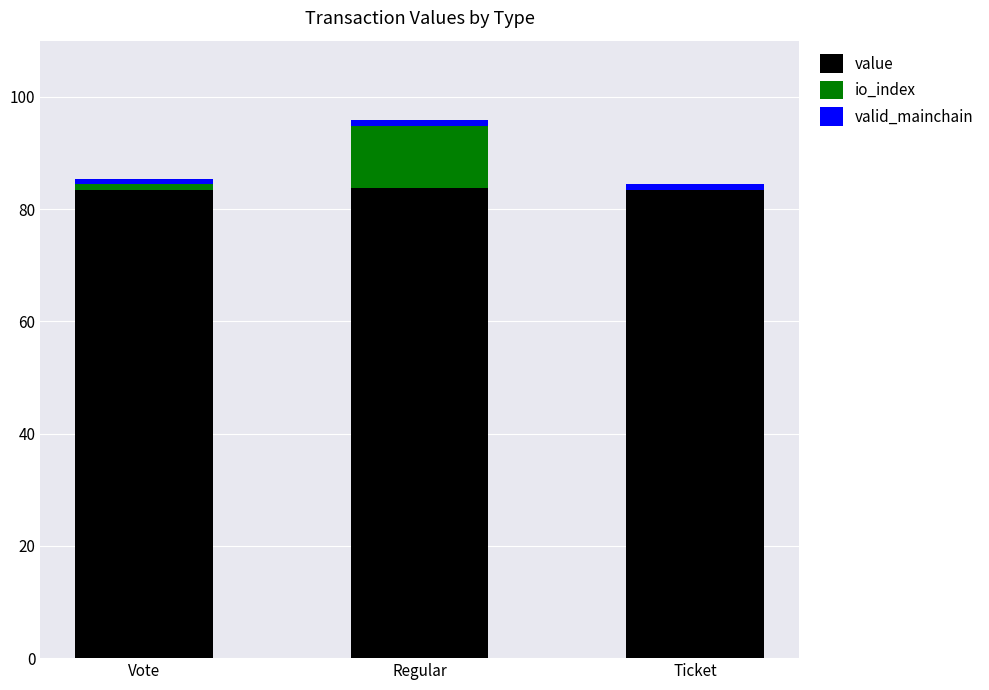

The value series shows 83.4 at Vote. True or false?

True